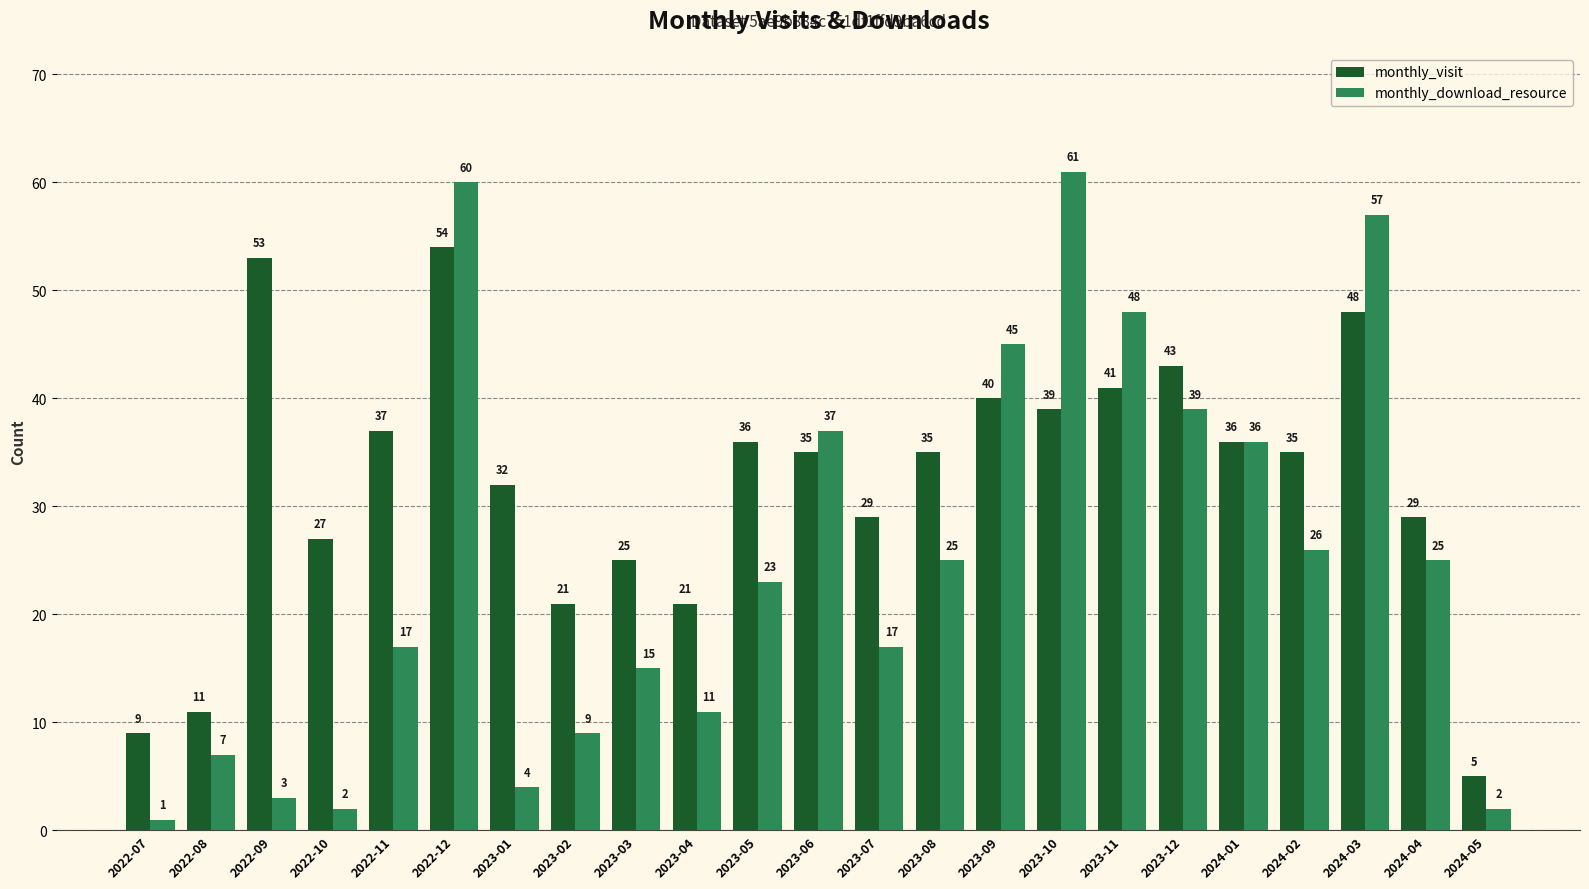

What is the spread (max minus min) of values at 2022-10?

25